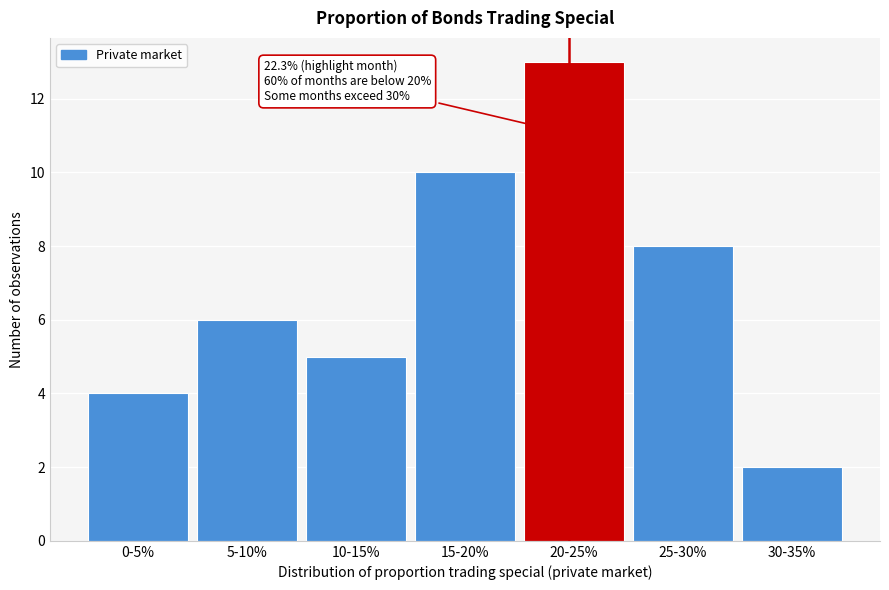

Reading right to left, extract all data points from this chart.

30-35%=2	25-30%=8	20-25%=13	15-20%=10	10-15%=5	5-10%=6	0-5%=4